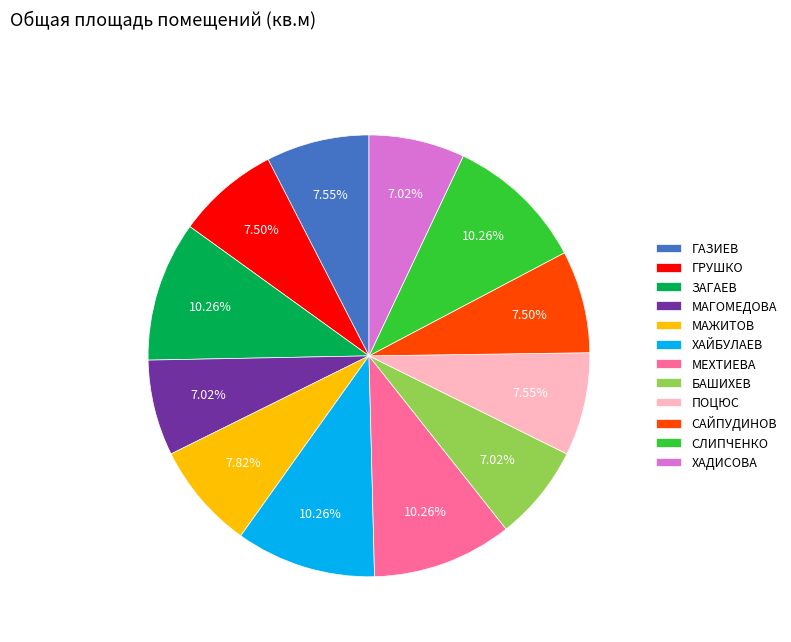

To the nearest percent, what percentage of the pie is МАГОМЕДОВА?

7%